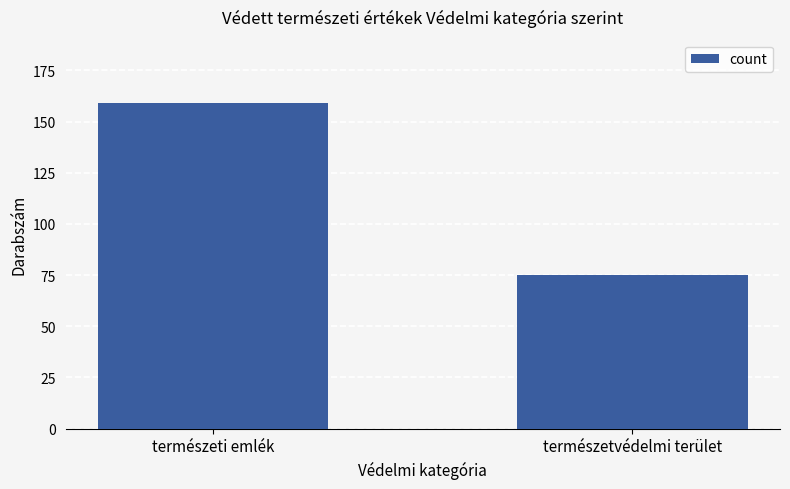

Does the chart contain stacked bars?

No